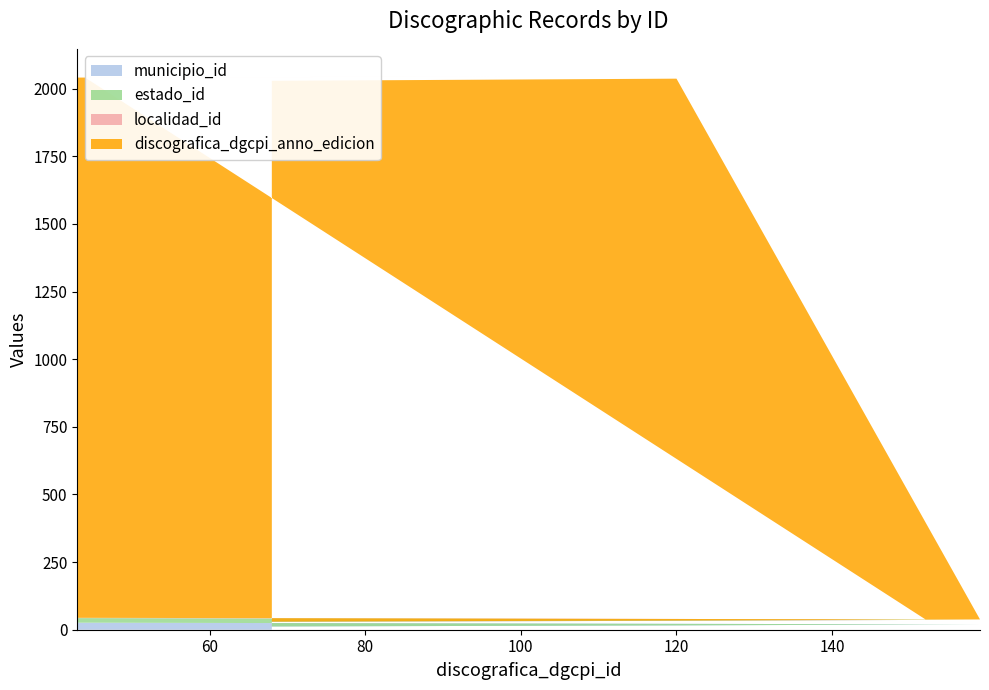

Reading right to left, list all the values displayed in this chart.

municipio_id: 43=26	99=26	44=26	152=20	159=20	120=16	68=12
estado_id: 43=17	99=17	44=17	152=17	159=17	120=17	68=17
localidad_id: 43=1	99=1	44=1	152=1	159=1	120=1	68=1
discografica_dgcpi_anno_edicion: 43=1997	99=2001	44=1997	152=0	159=0	120=2003	68=1999